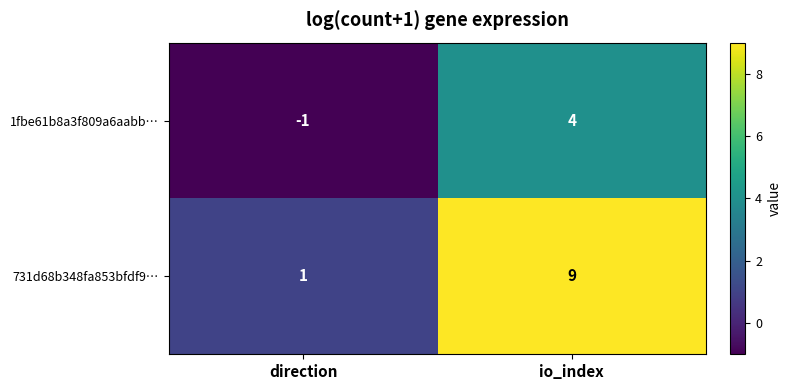

Which series has the largest range (max minus min)?

731d68b348fa853bfdf9…